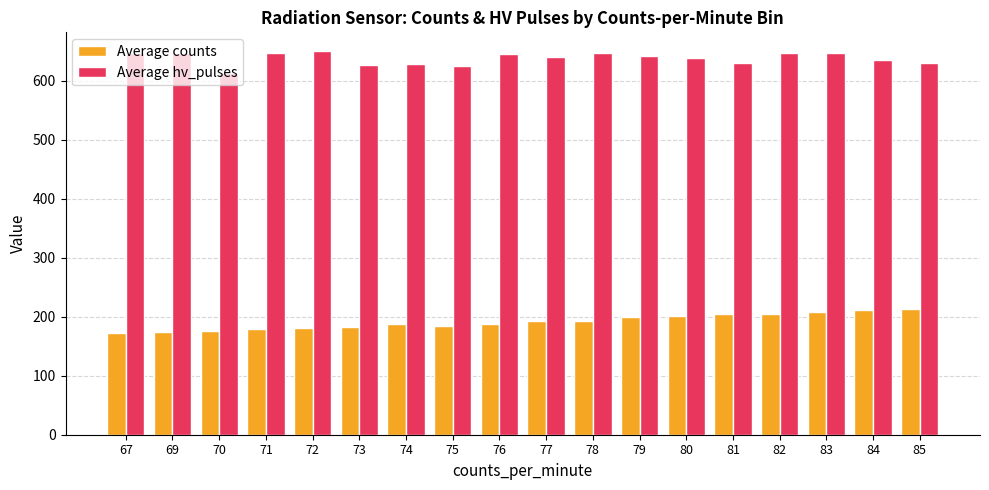

What is the difference between the Average counts values at 78 and 72?

12